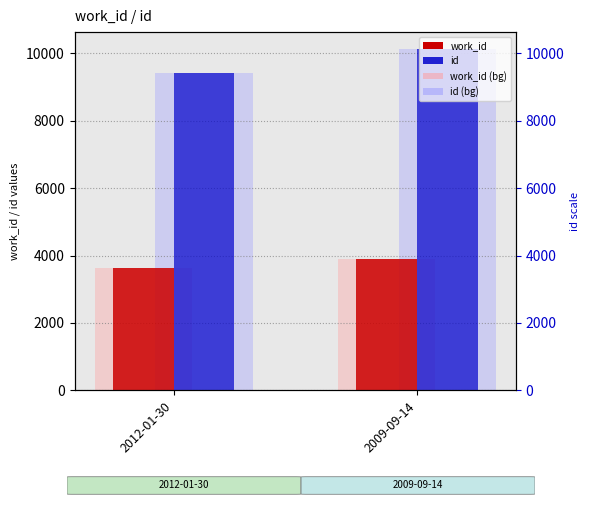

What is the average value of the work_id series?

3767